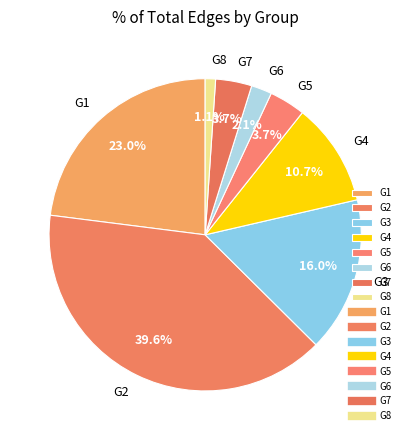

What percentage is the G7 slice, to the nearest percent?

4%